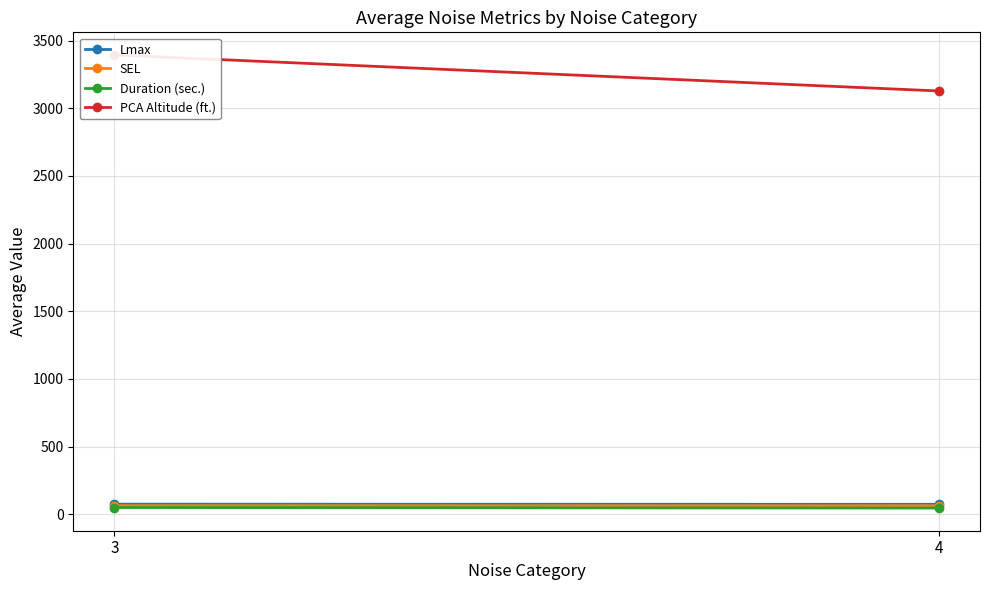

What is the sum of the PCA Altitude (ft.) values at 3 and 4?

6520.4